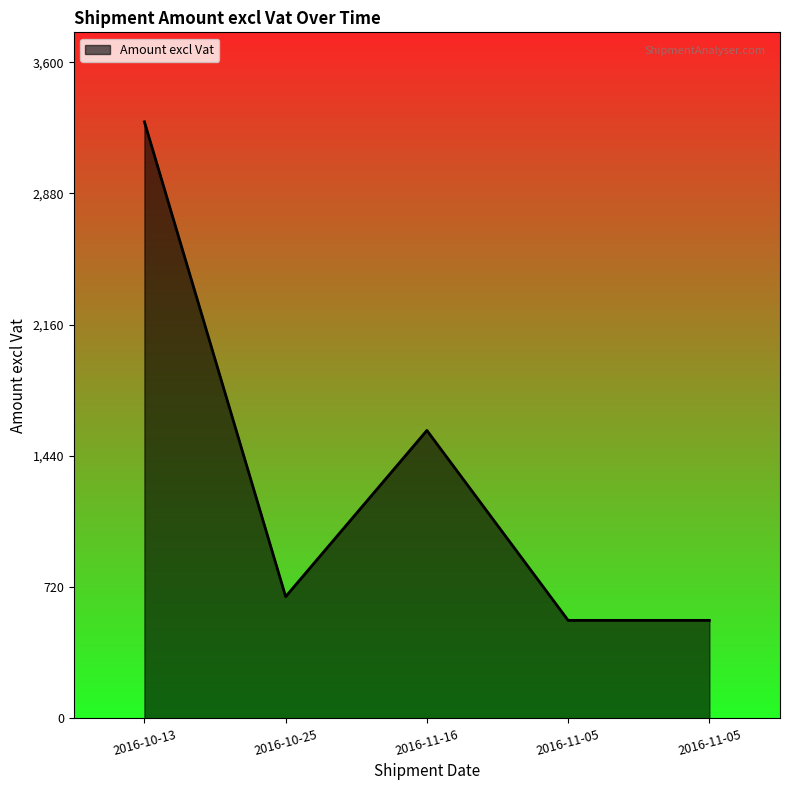

What is the difference between the maximum and minimum values?

2735.3